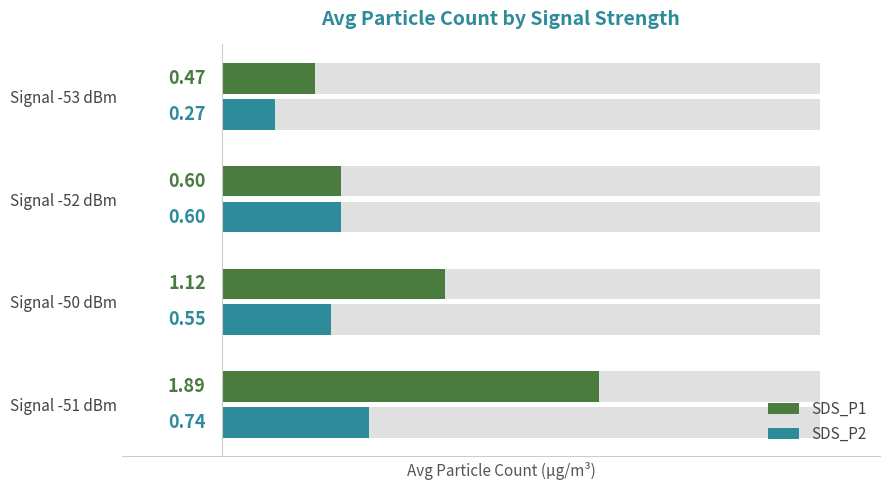

Is it true that SDS_P2 equals 0.1 at Signal -53 dBm?

False